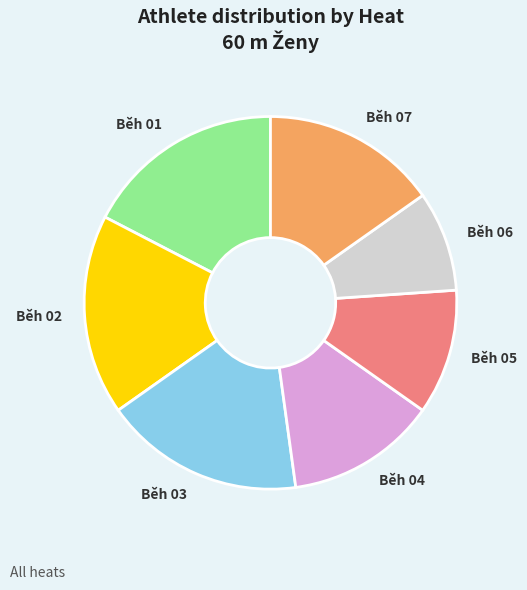

Do Běh 02 and Běh 07 together represent more than half of the pie?

No